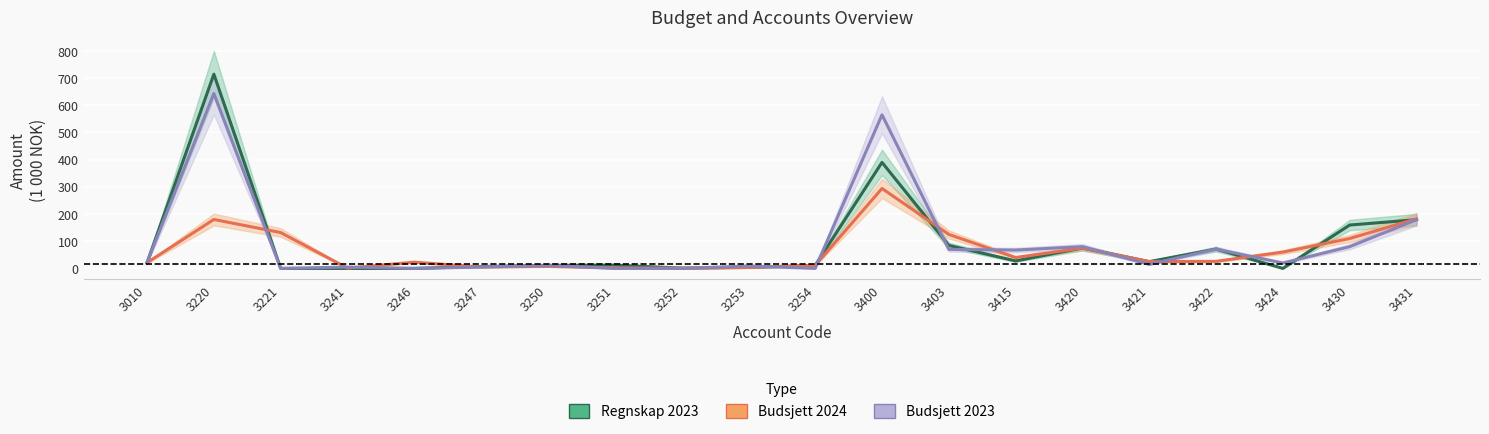

Reading left to right, what are all the values shown in this chart?

Regnskap 2023: 3010=21.0	3220=714.2	3221=0.0	3241=0.0	3246=0.0	3247=7.0	3250=11.2	3251=12.1	3252=1.1	3253=3.5	3254=11.1	3400=390.0	3403=84.7	3415=27.5	3420=75.0	3421=25.0	3422=71.2	3424=0.0	3430=159.6	3431=179.3
Budsjett 2024: 3010=21.0	3220=180.0	3221=131.9	3241=1.0	3246=23.0	3247=5.0	3250=7.2	3251=2.0	3252=1.0	3253=3.5	3254=11.0	3400=294.0	3403=125.0	3415=40.0	3420=75.0	3421=25.0	3422=26.0	3424=60.0	3430=110.0	3431=182.4
Budsjett 2023: 3010=21.8	3220=643.3	3221=0.0	3241=5.0	3246=0.0	3247=5.0	3250=10.8	3251=0.0	3252=0.0	3253=9.0	3254=0.0	3400=565.0	3403=70.0	3415=67.5	3420=80.0	3421=15.0	3422=71.0	3424=20.0	3430=80.0	3431=179.3